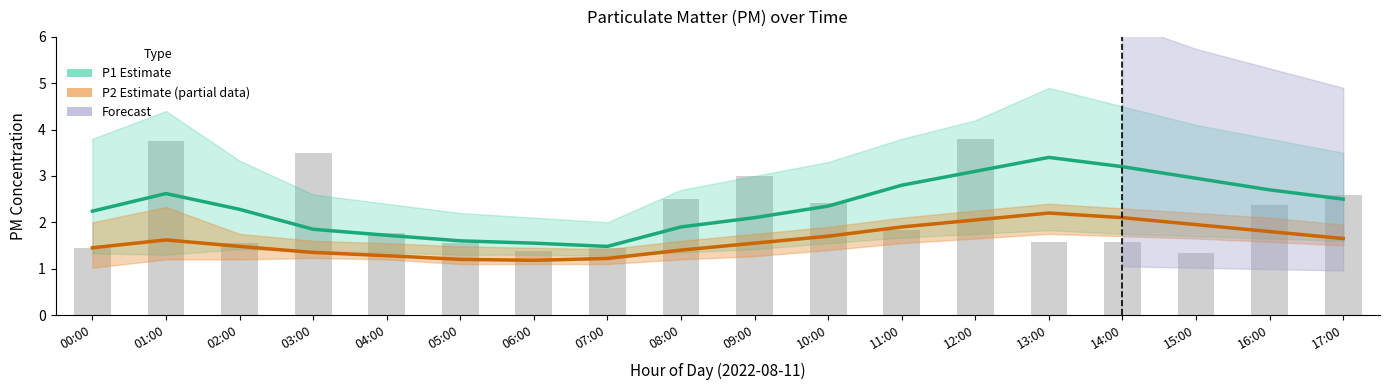

Which category has the lowest value in the P2 (Estimate based on partial data) series?

06:00